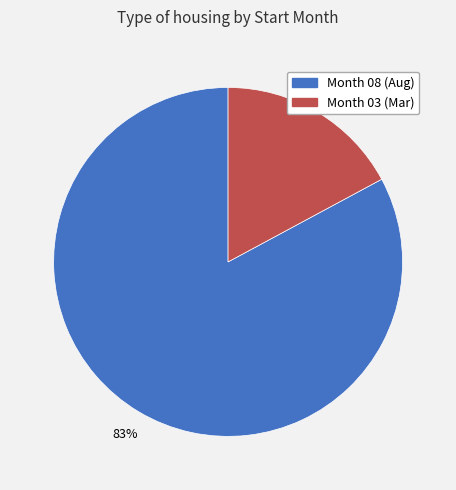

To the nearest percent, what is the average slice percentage?

50%